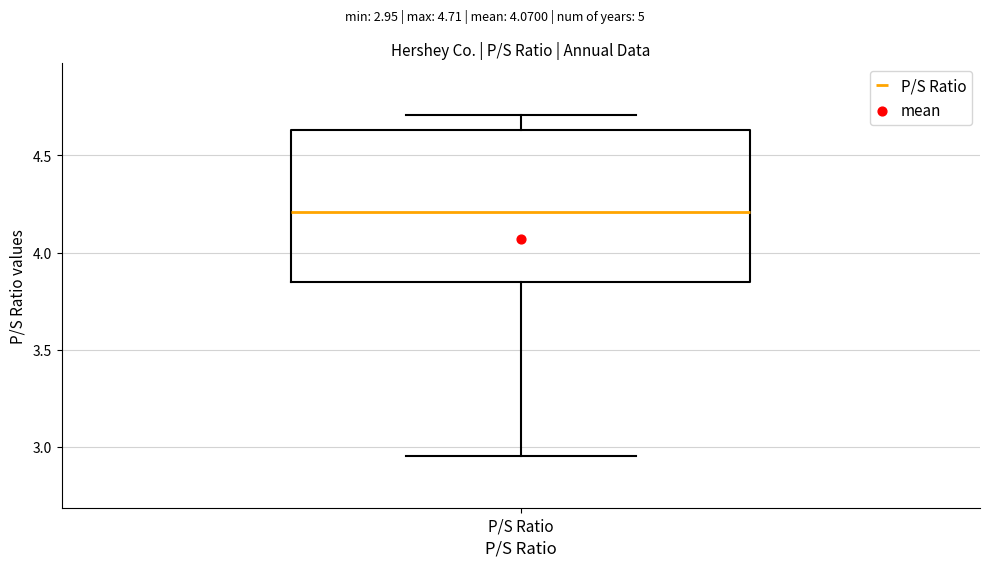

Where is the upper edge of the box for P/S Ratio on the y-axis? The values are not printed on the chart, so give them approximately, as read against the axis.

4.65